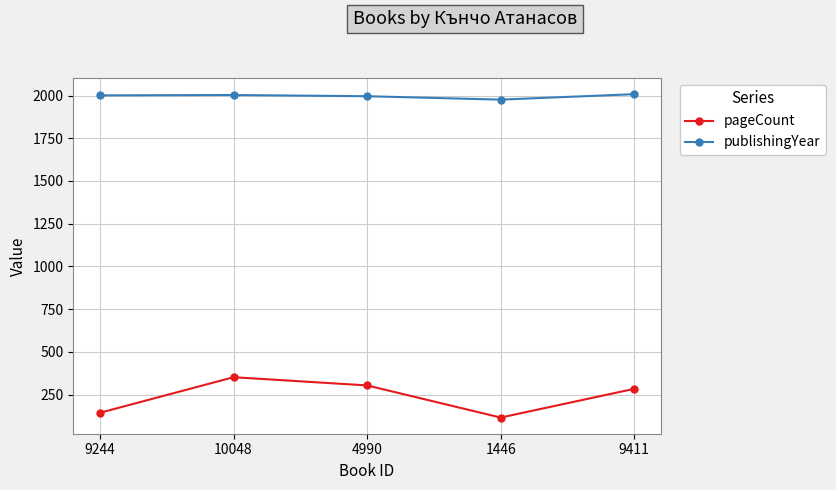

Which series has the widest spread of values?

pageCount